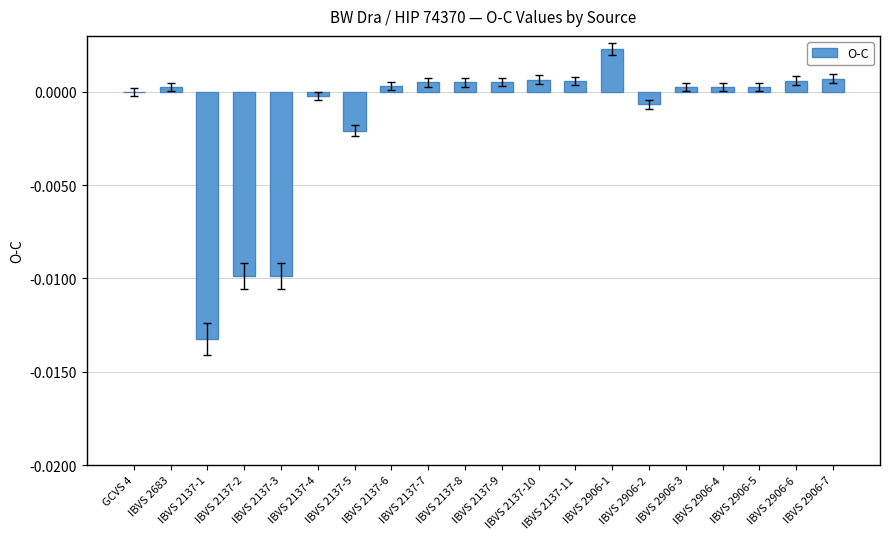

Are the bars horizontal?

No